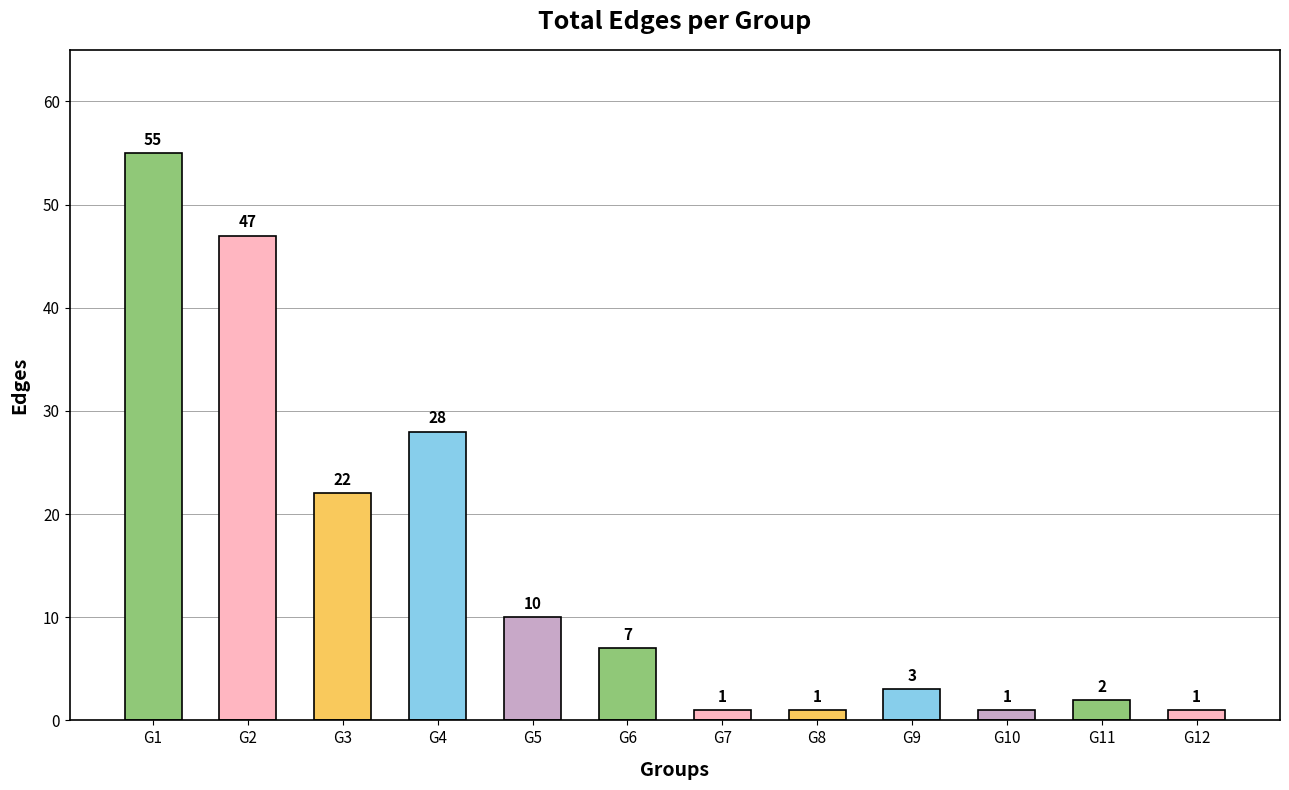

Reading left to right, transcribe all the data shown in this chart.

G1=55	G2=47	G3=22	G4=28	G5=10	G6=7	G7=1	G8=1	G9=3	G10=1	G11=2	G12=1